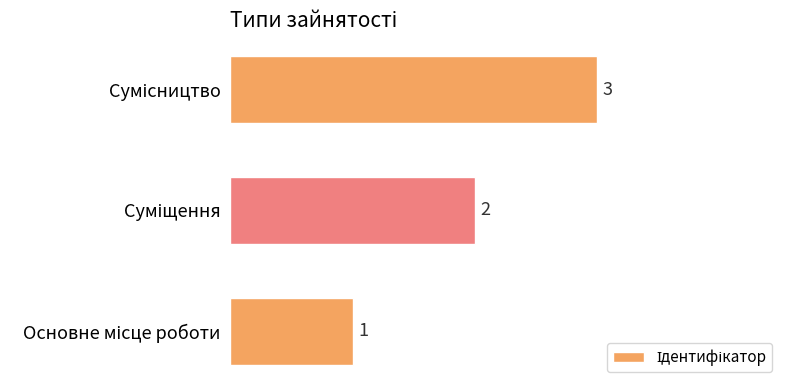

How many values are between 1 and 3?

3